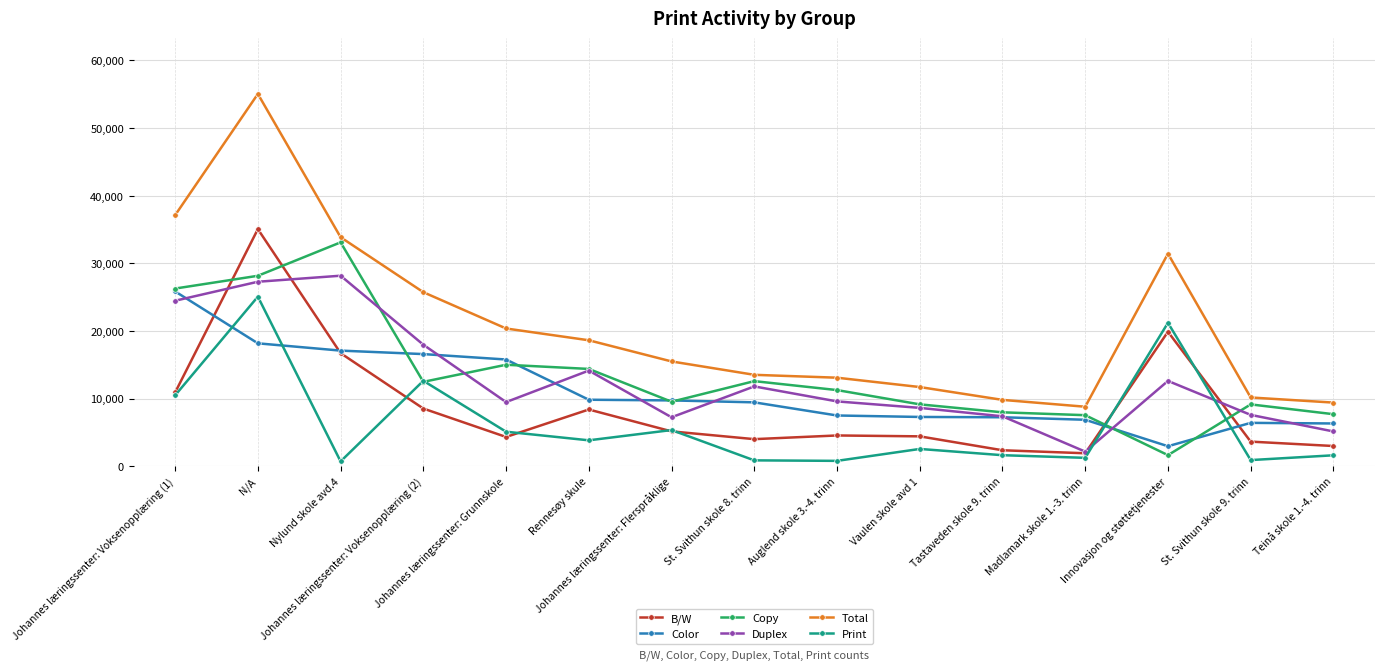

At which label does Total first exceed 15495?

Johannes læringssenter: Voksenopplæring (1)